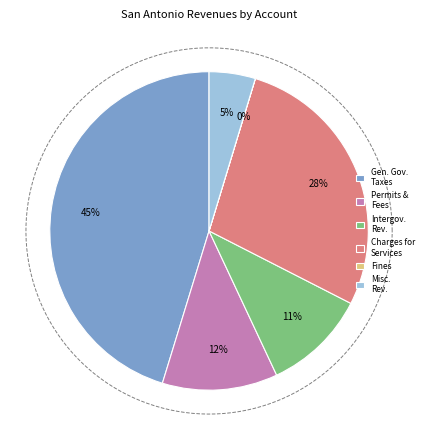

What is the ratio of the value at Charges for Services to the value at Permits, Fees & Special Assessments?

2.4